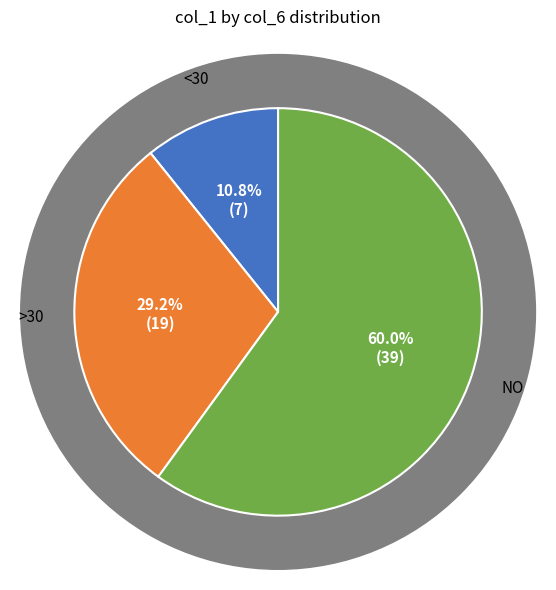

The 7 slice represents 18% of the pie. True or false?

False